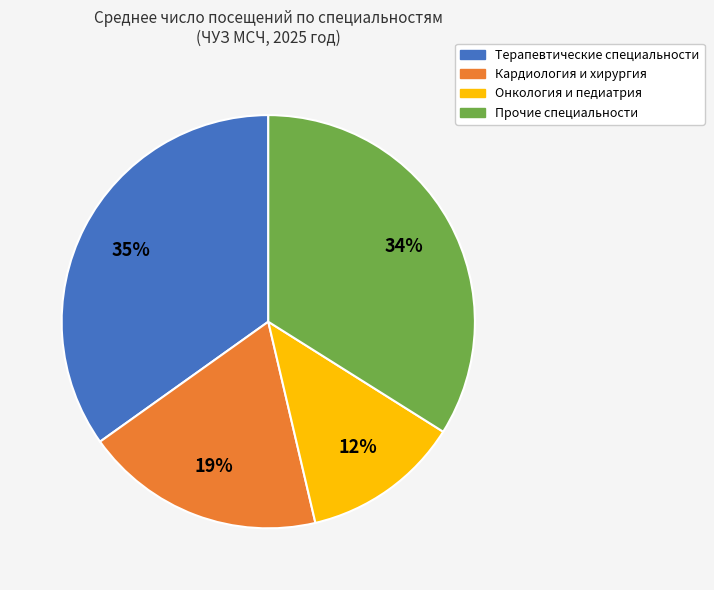

What is the smallest slice in the pie chart?

Онкология и педиатрия